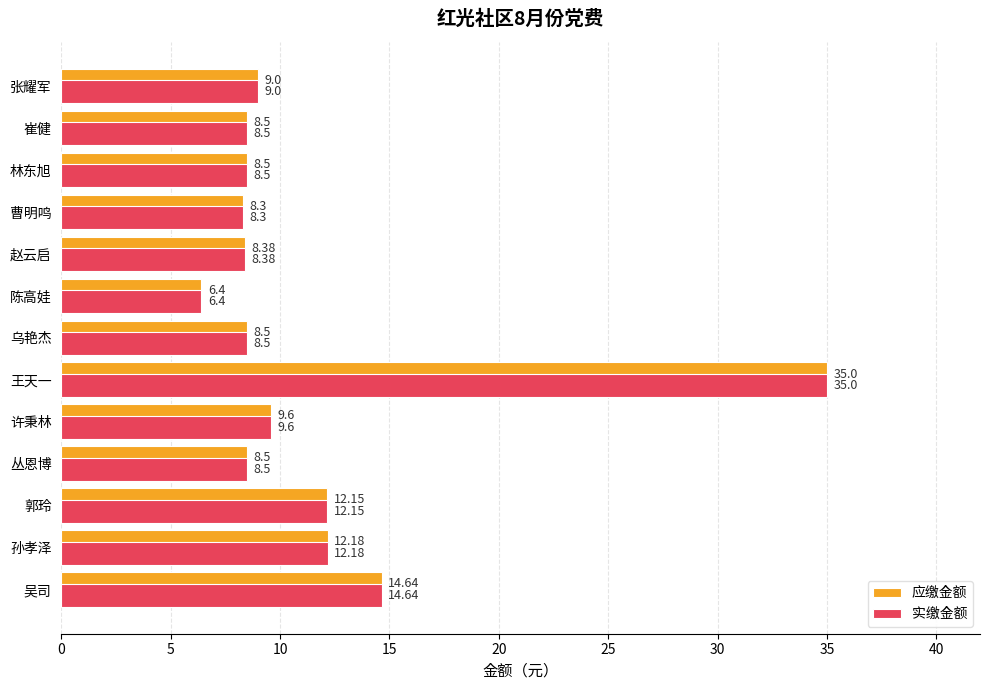

Is the value of 应缴金额 at 吴司 greater than the value of 实缴金额 at 王天一?

No